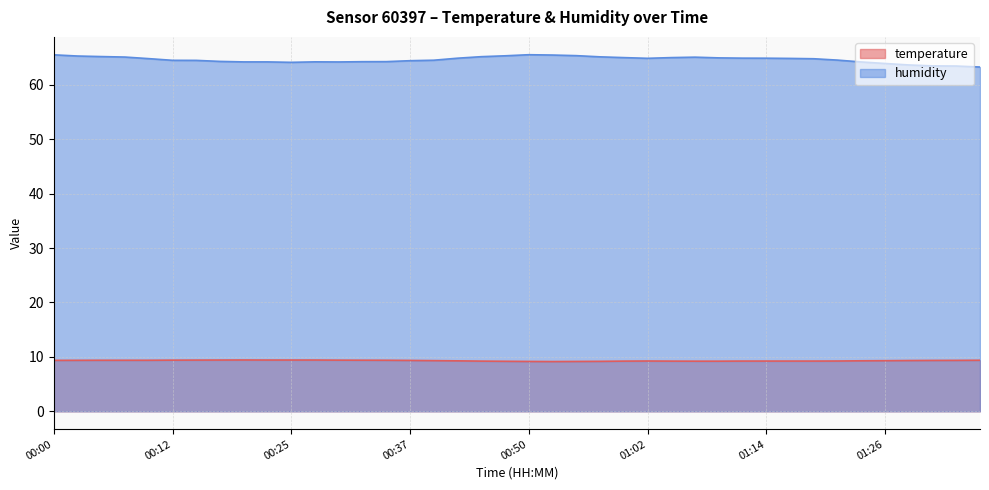

Reading left to right, list all the values displayed in this chart.

temperature: 9.4	9.4	9.4	9.4	9.4	9.4	9.4	9.4	9.4	9.4	9.4	9.4	9.4	9.4	9.4	9.3	9.3	9.3	9.2	9.2	9.2	9.1	9.2	9.2	9.2	9.2	9.2	9.2	9.2	9.2	9.2	9.2	9.2	9.2	9.3	9.3	9.3	9.3	9.4	9.4
humidity: 65.5	65.3	65.2	65.1	64.8	64.5	64.5	64.3	64.2	64.2	64.1	64.2	64.2	64.2	64.2	64.4	64.5	64.9	65.2	65.3	65.5	65.5	65.3	65.1	65.0	64.9	65.0	65.1	64.9	64.9	64.9	64.8	64.8	64.5	64.2	63.9	63.6	63.5	63.4	63.3